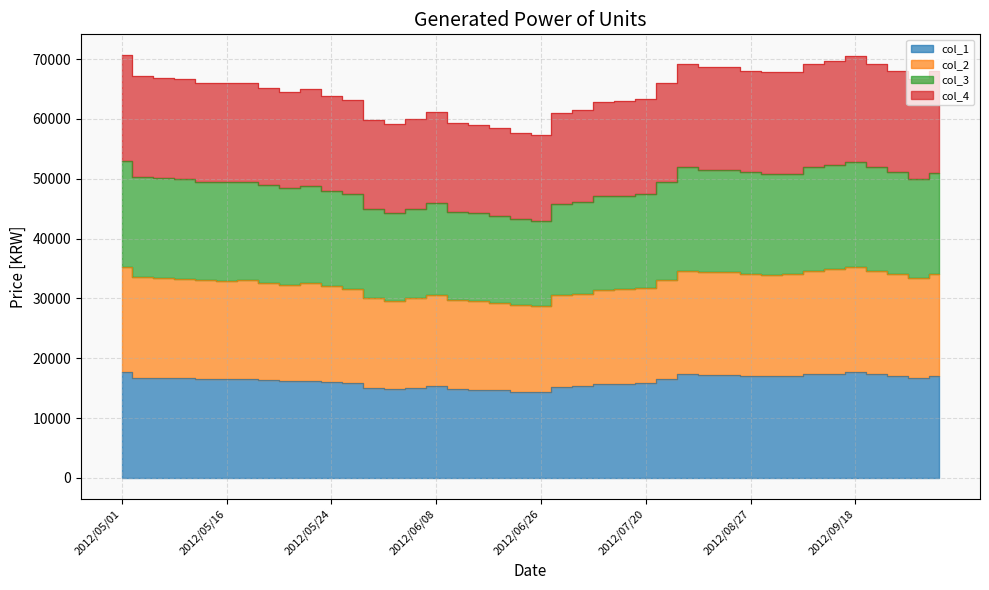

What is the spread (max minus min) of values at 2012/05/09?

50105.0